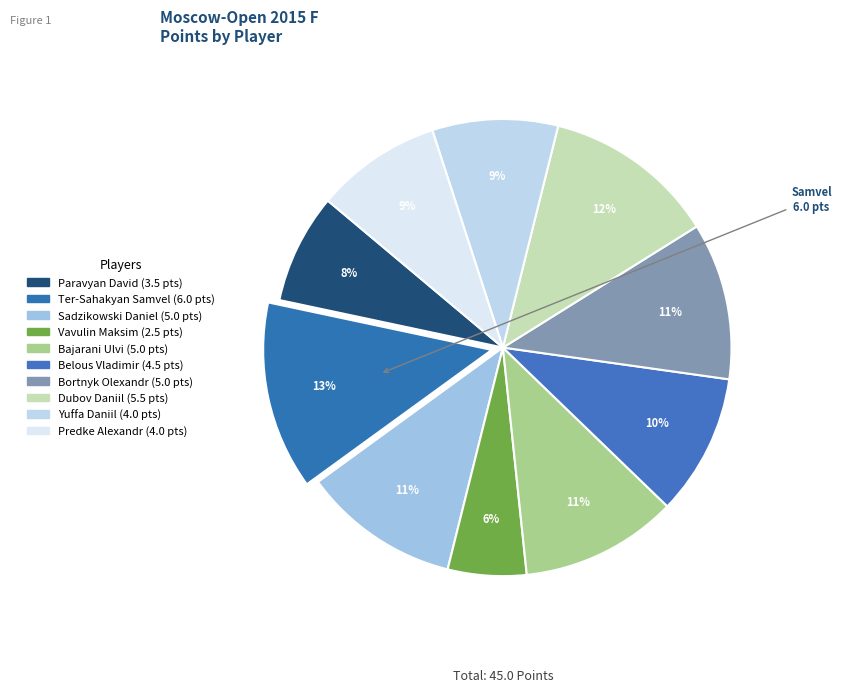

What portion of the pie excludes Predke Alexandr?

91.1%